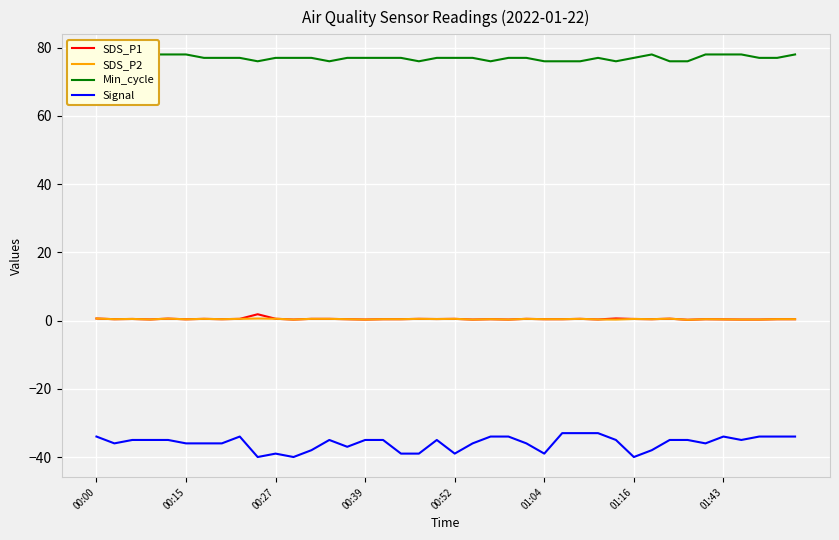

True or false: Signal and SDS_P2 intersect in this chart.

False